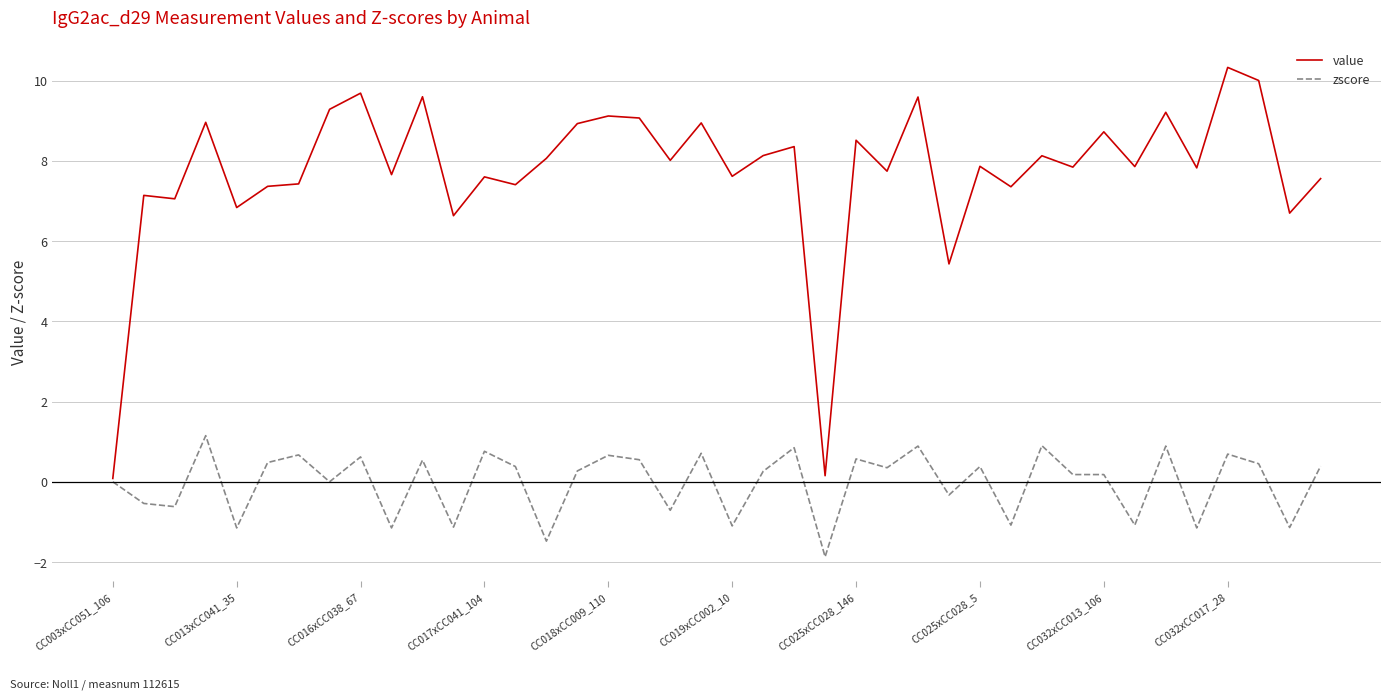

Which series has the largest range (max minus min)?

value